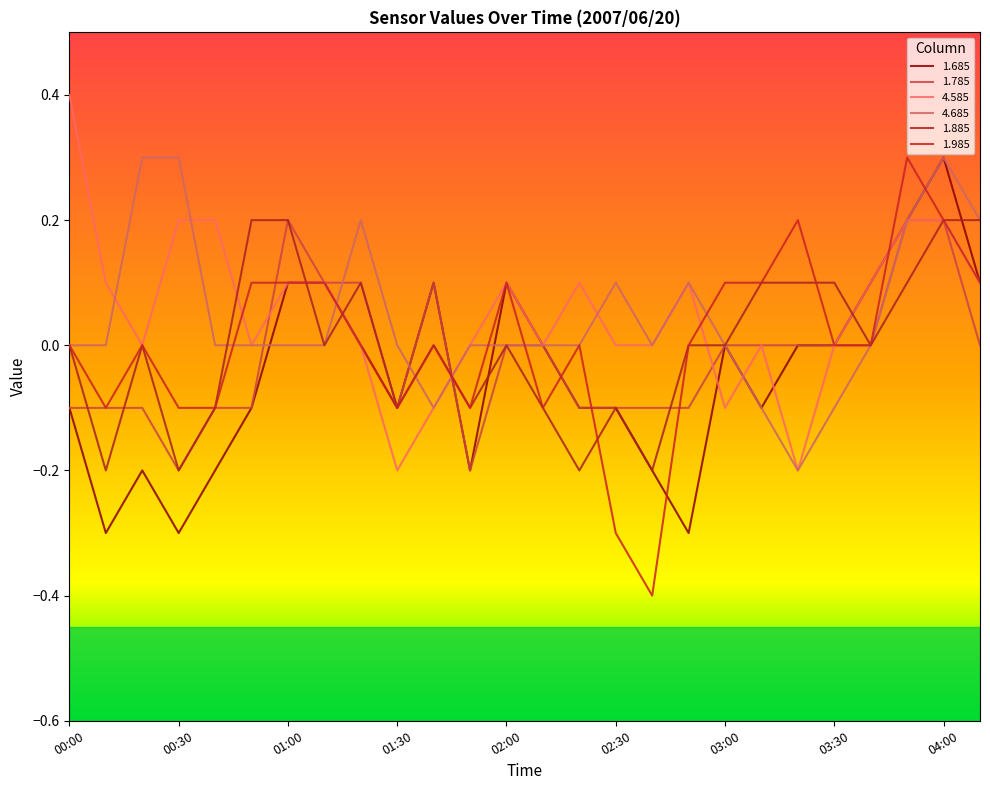

Which series ends up on top after the final intersection of 1.885 and 1.785?

1.885